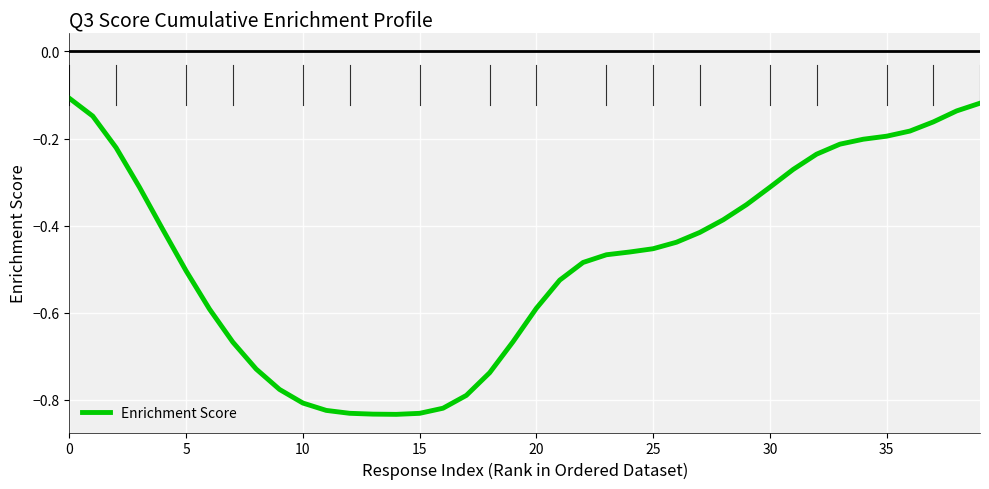

What is the difference between the maximum and minimum values?

0.7